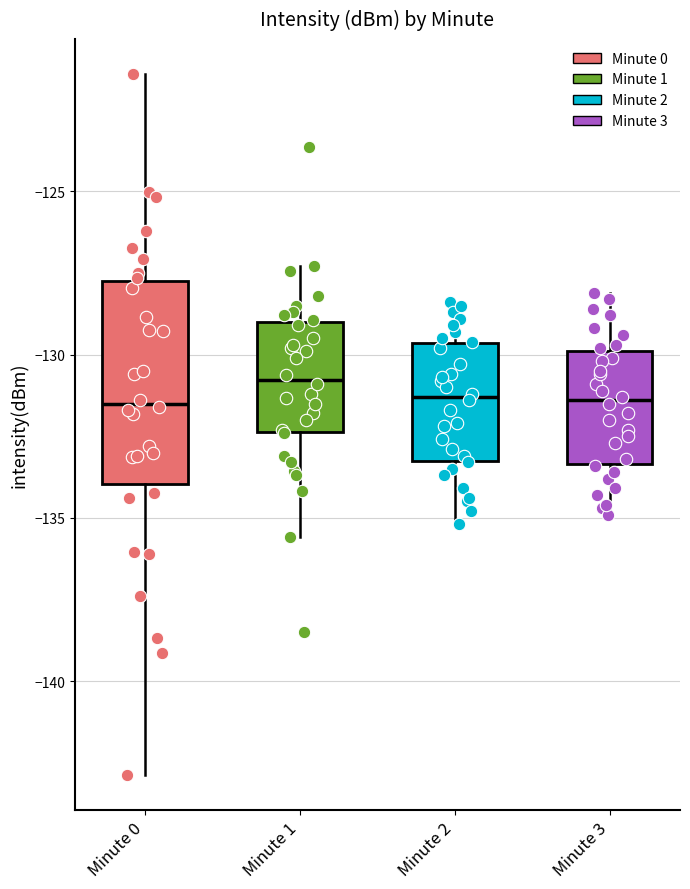

Which box has the highest median line?

Minute 1